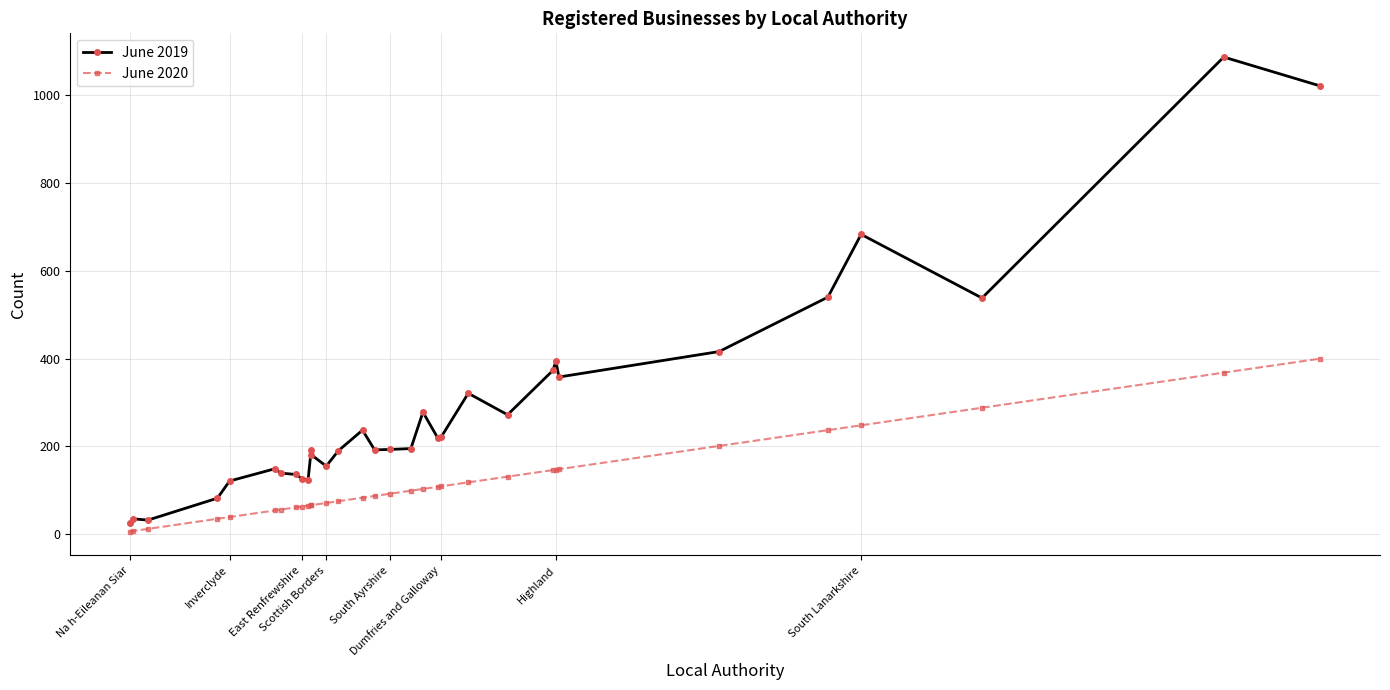

True or false: June 2020 and June 2019 intersect in this chart.

False